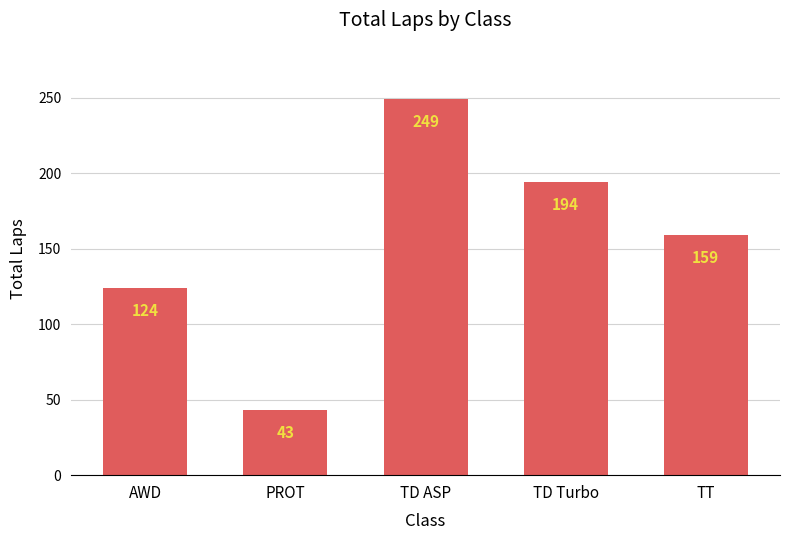

Reading left to right, what are all the values shown in this chart?

AWD=124	PROT=43	TD ASP=249	TD Turbo=194	TT=159